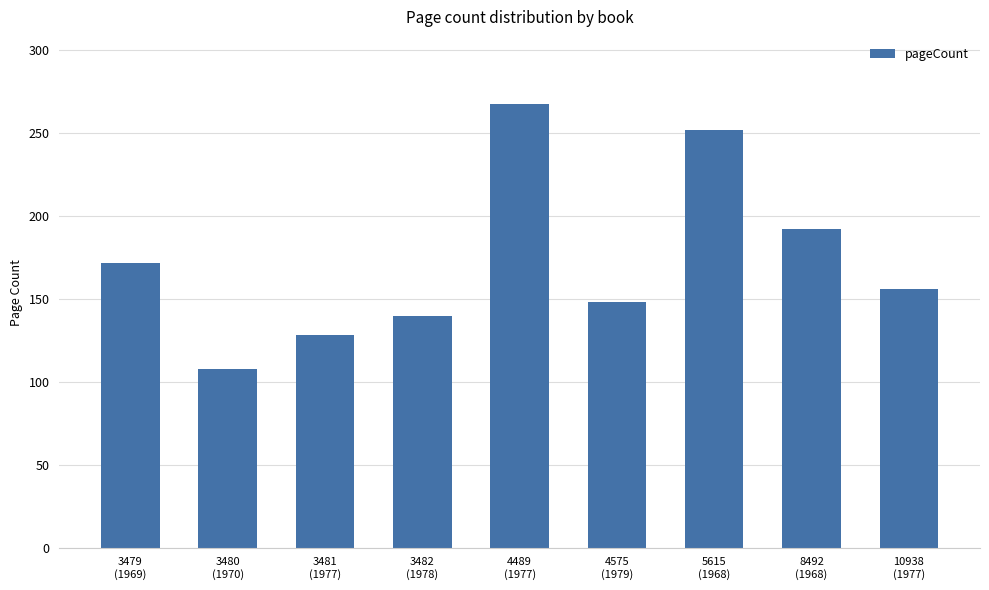

List the labels in order of value, smallest first.

3480
(1970), 3481
(1977), 3482
(1978), 4575
(1979), 10938
(1977), 3479
(1969), 8492
(1968), 5615
(1968), 4489
(1977)